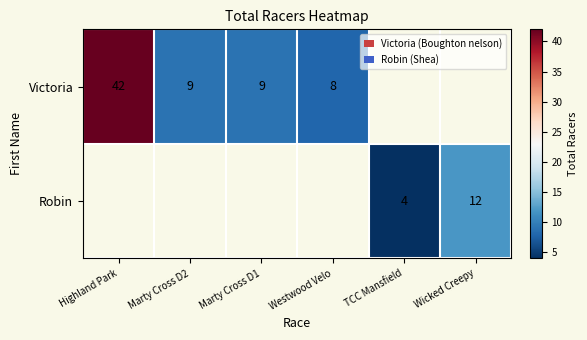

Is it true that Victoria equals 9 at Marty Cross D1?

True